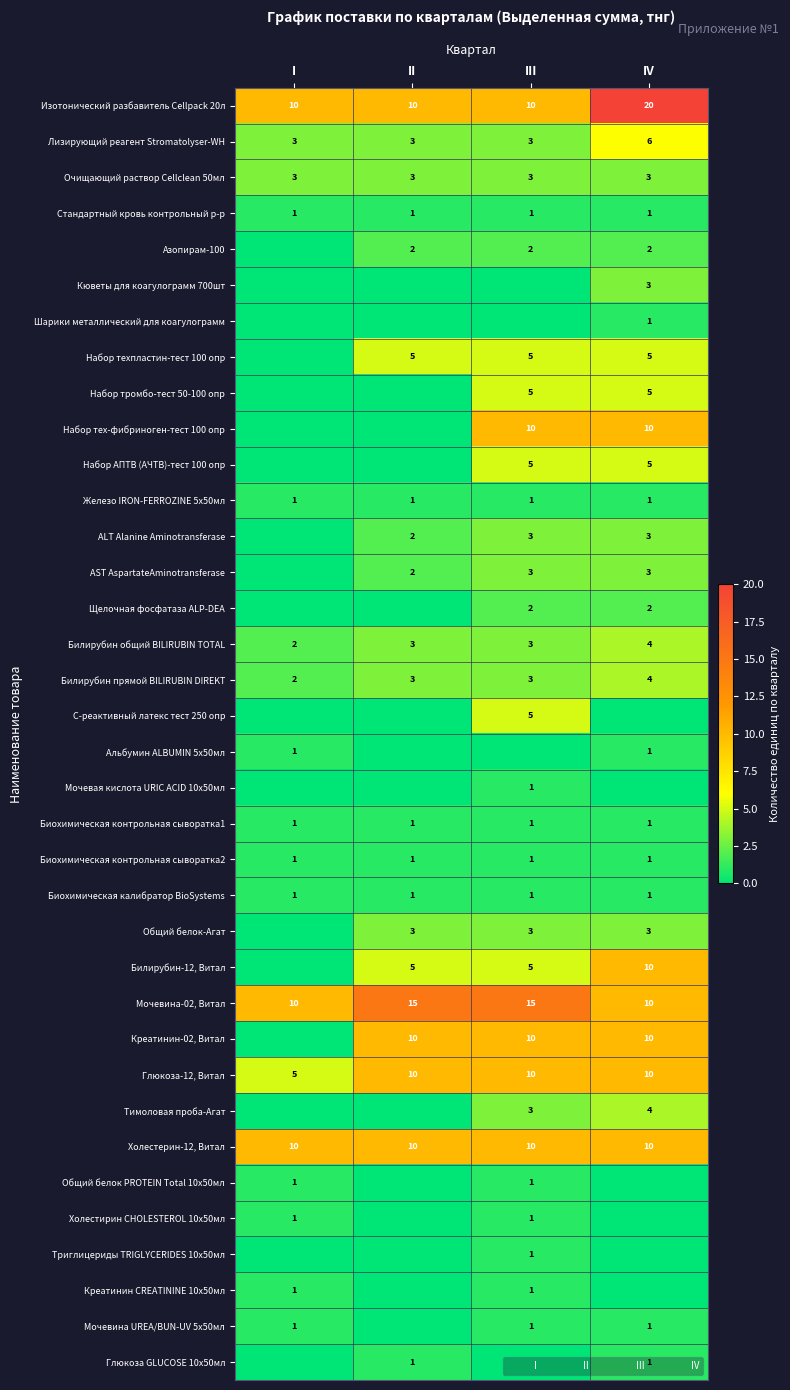

At how many categories does at least one series exceed 8?

4